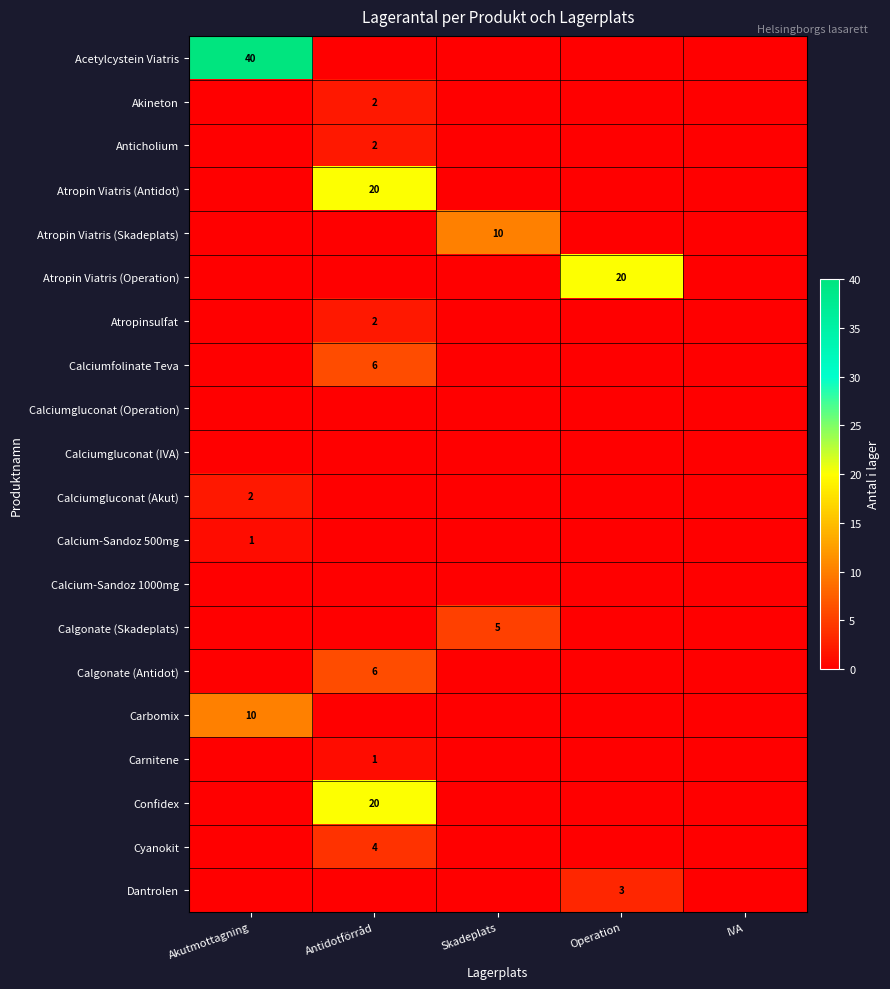

What is the difference between the maximum and second lowest values in the Carbomix series?

10